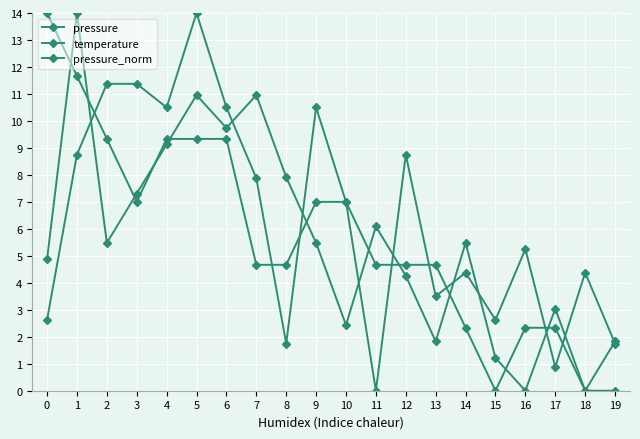

What is the sum of all temperature values?

114.3